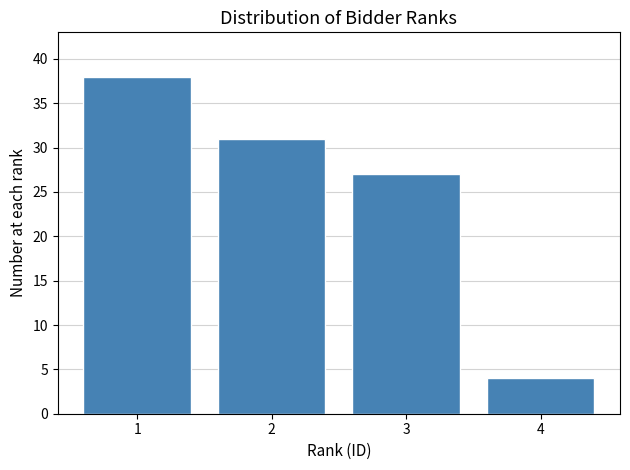

Reading left to right, transcribe all the data shown in this chart.

38	31	27	4